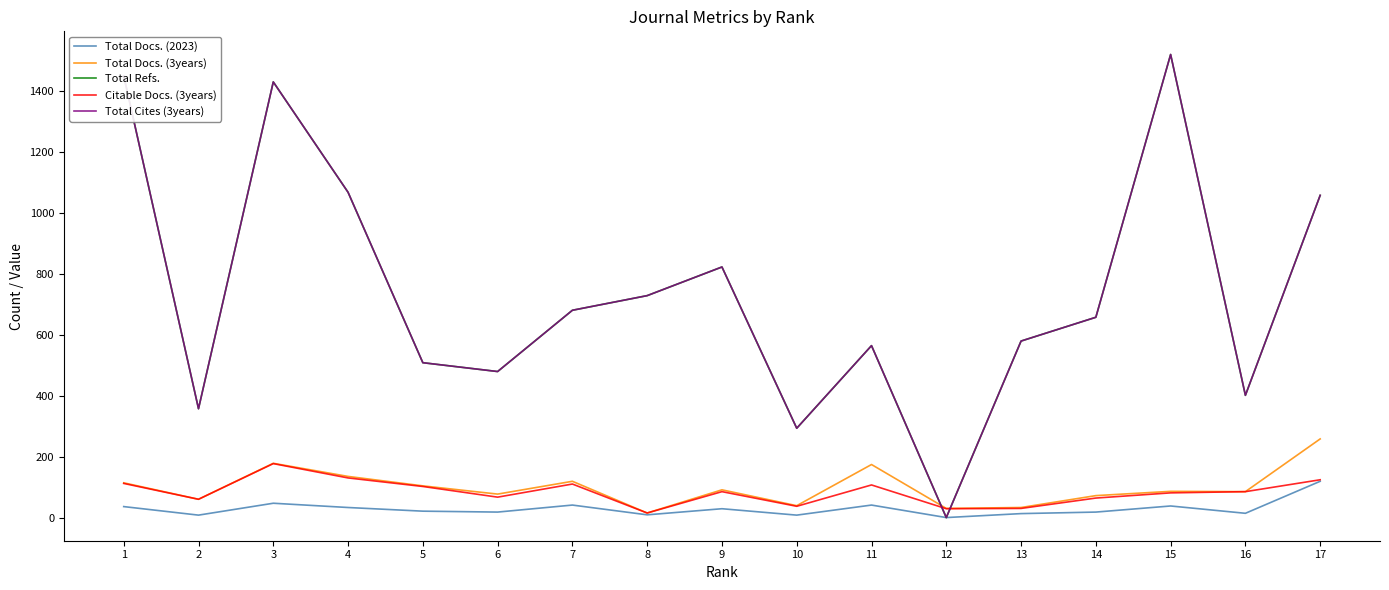

The Citable Docs. (3years) series shows 132 at 16. True or false?

False